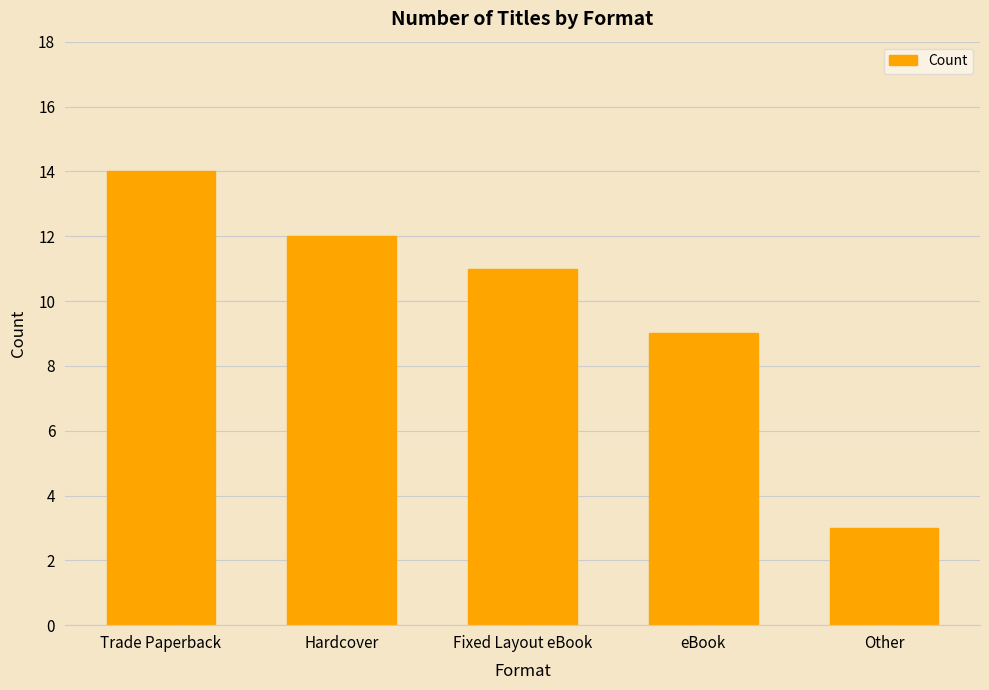

Rank the categories by value from lowest to highest.

Other, eBook, Fixed Layout eBook, Hardcover, Trade Paperback